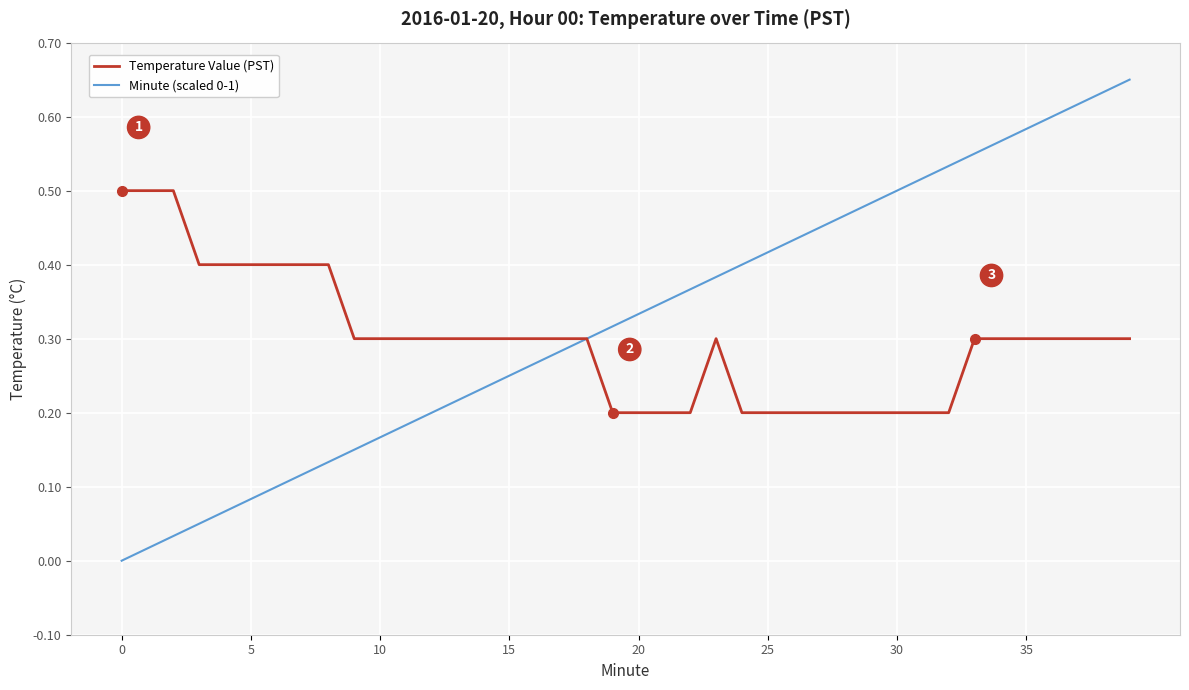

Does the chart have visible grid lines?

Yes